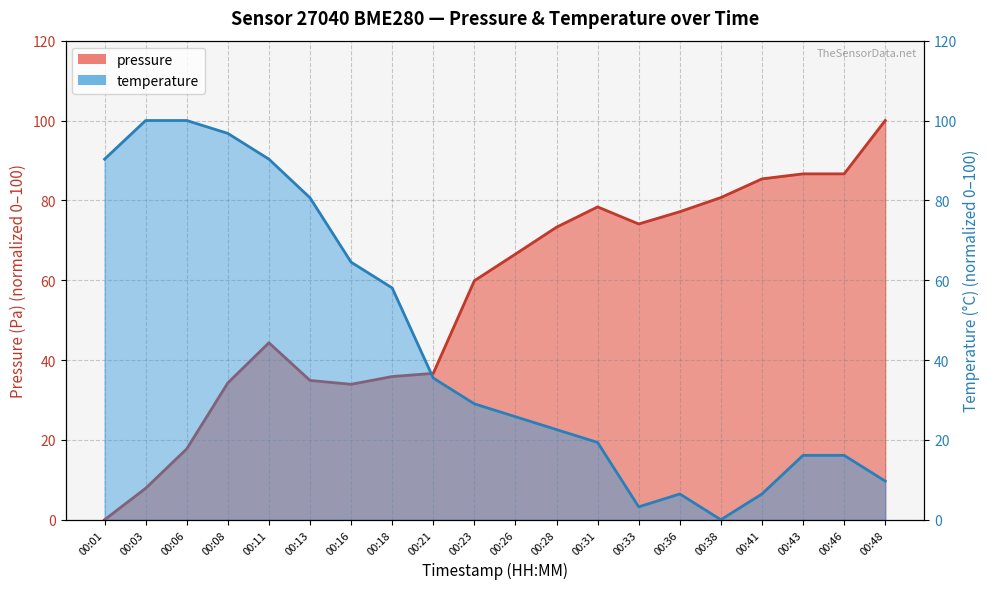

Reading right to left, list all the values displayed in this chart.

pressure: 100.0	86.6	86.6	85.4	80.7	77.2	74.1	78.4	73.3	66.5	59.9	36.7	35.9	33.9	34.9	44.3	34.3	17.7	7.9	0.0
temperature: 9.7	16.1	16.1	6.5	0.0	6.5	3.2	19.4	22.6	25.8	29.0	35.5	58.1	64.5	80.6	90.3	96.8	100.0	100.0	90.3